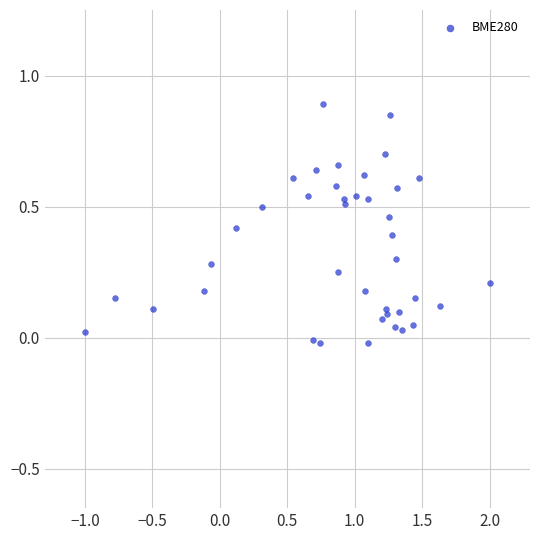

What is the range of X values (max minus min)?

3.0